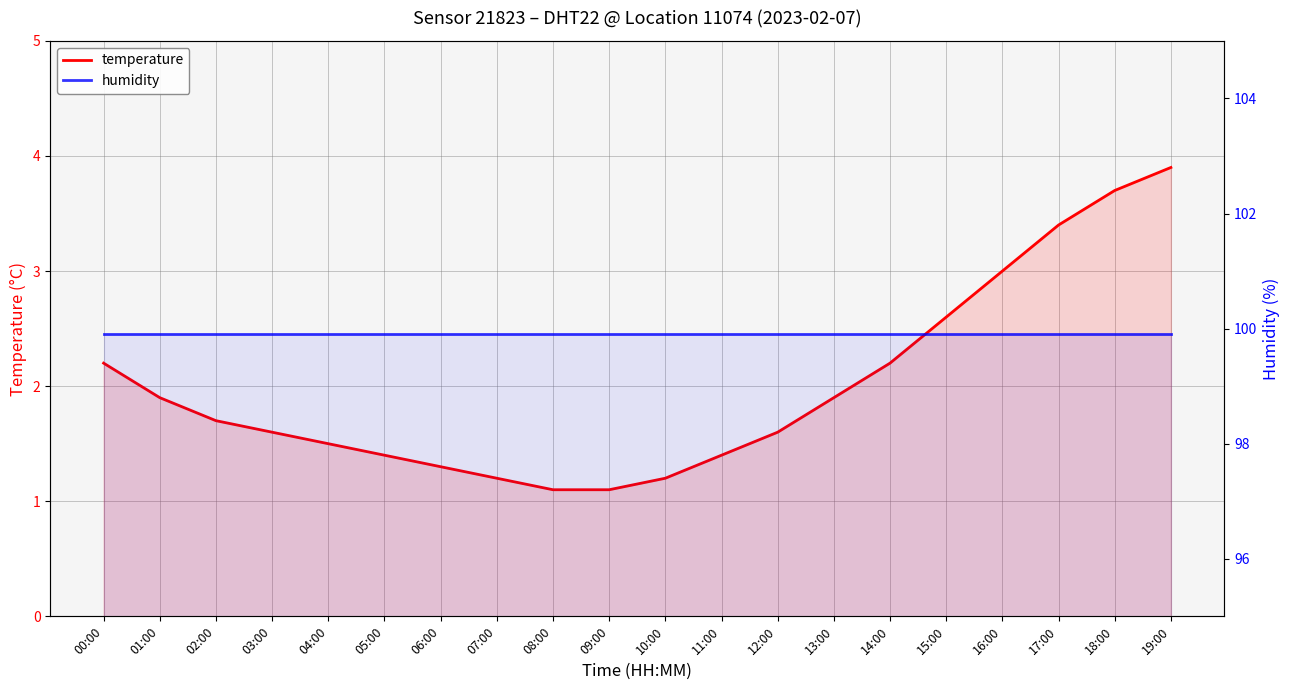

Reading right to left, list all the values displayed in this chart.

temperature: 19:00=3.9	18:00=3.7	17:00=3.4	16:00=3.0	15:00=2.6	14:00=2.2	13:00=1.9	12:00=1.6	11:00=1.4	10:00=1.2	09:00=1.1	08:00=1.1	07:00=1.2	06:00=1.3	05:00=1.4	04:00=1.5	03:00=1.6	02:00=1.7	01:00=1.9	00:00=2.2
humidity: 19:00=99.9	18:00=99.9	17:00=99.9	16:00=99.9	15:00=99.9	14:00=99.9	13:00=99.9	12:00=99.9	11:00=99.9	10:00=99.9	09:00=99.9	08:00=99.9	07:00=99.9	06:00=99.9	05:00=99.9	04:00=99.9	03:00=99.9	02:00=99.9	01:00=99.9	00:00=99.9